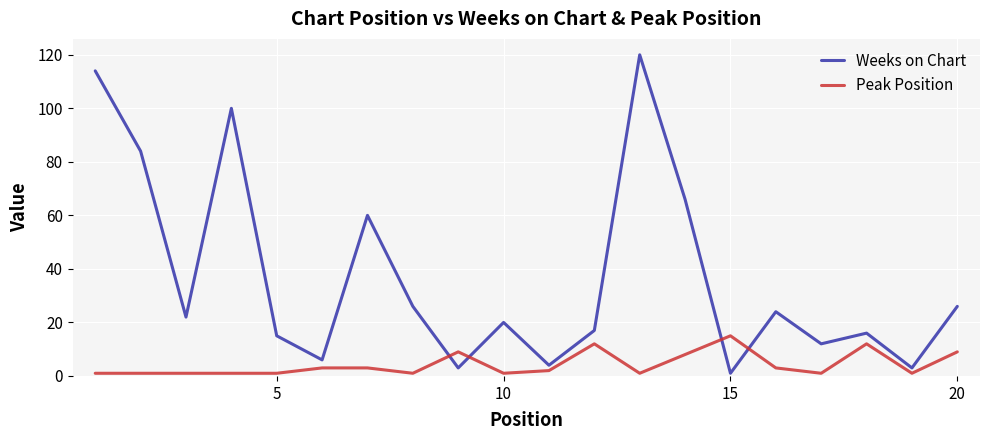

Which series has the largest total across all categories?

Weeks on Chart